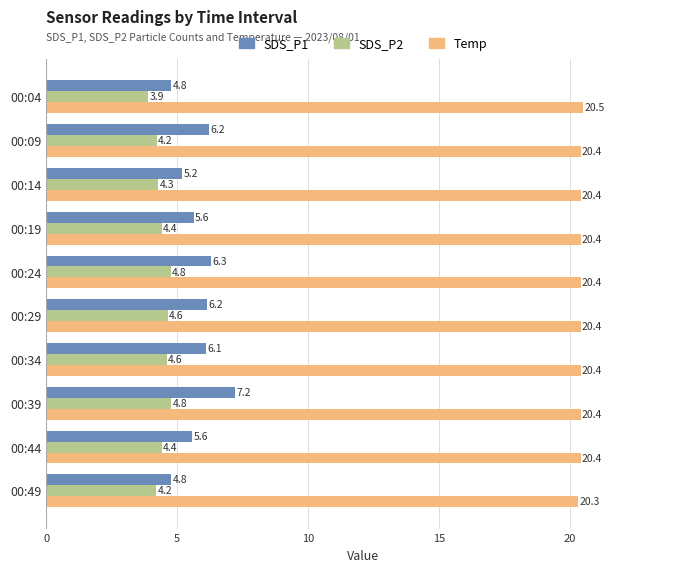

Which series has the largest total across all categories?

Temp